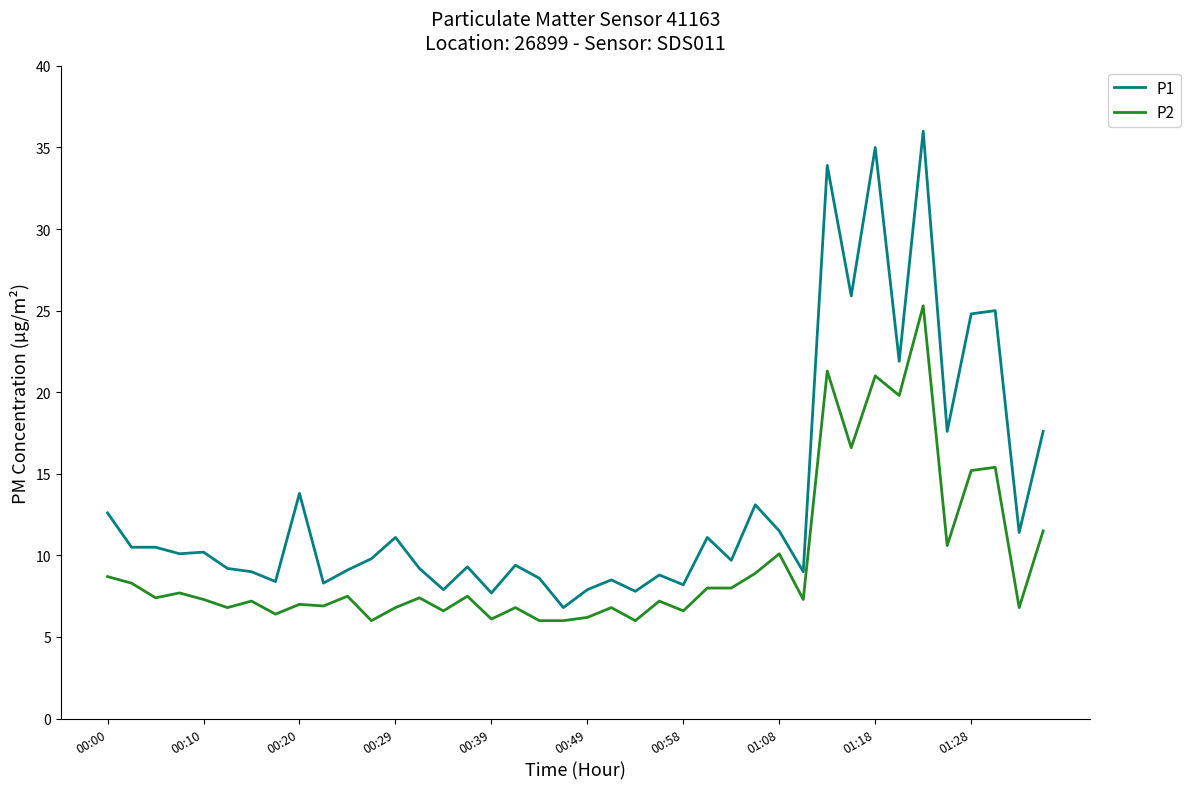

True or false: P1 and P2 intersect in this chart.

False